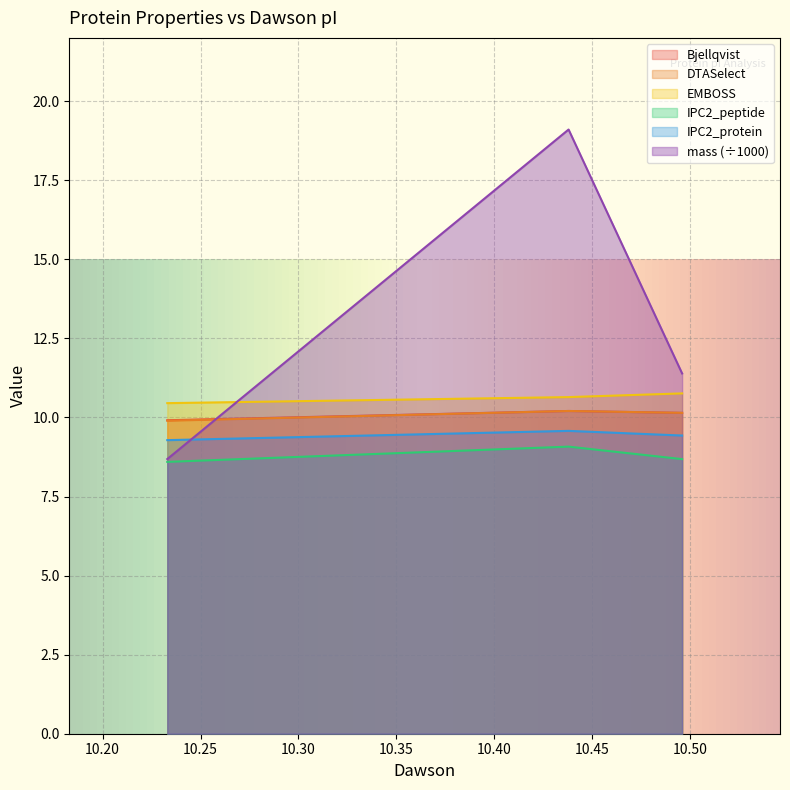

Which category has the lowest value in the DTASelect series?

10.233